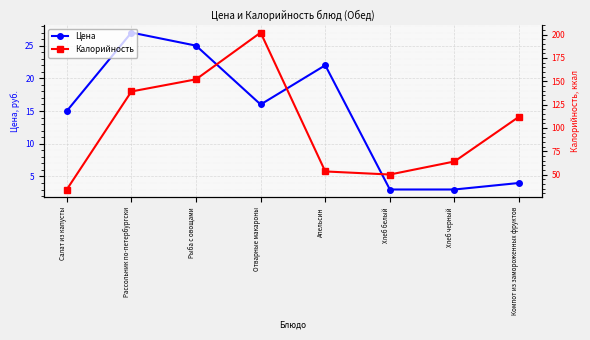

True or false: Цена and Калорийность intersect in this chart.

False